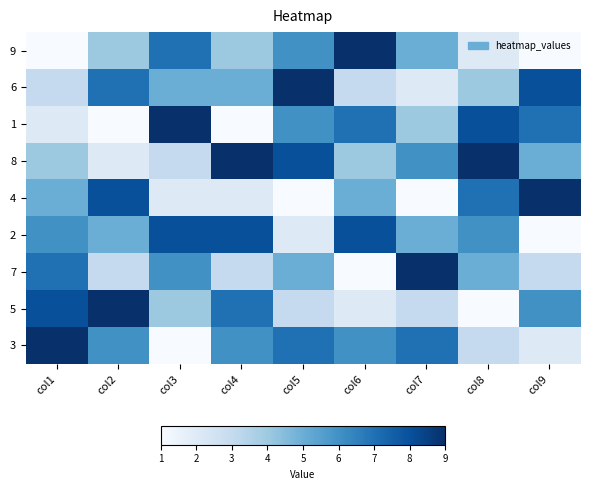

List the series in order of their peak value, highest first.

9, 6, 1, 8, 4, 7, 5, 3, 2